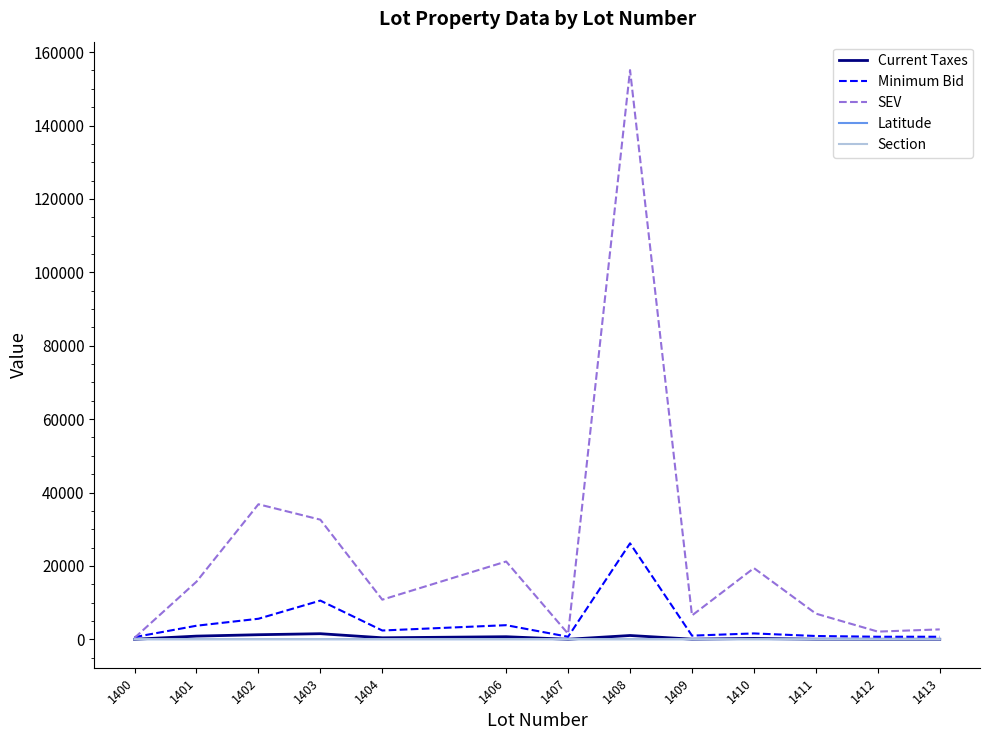

How many categories are shown in the chart?

13